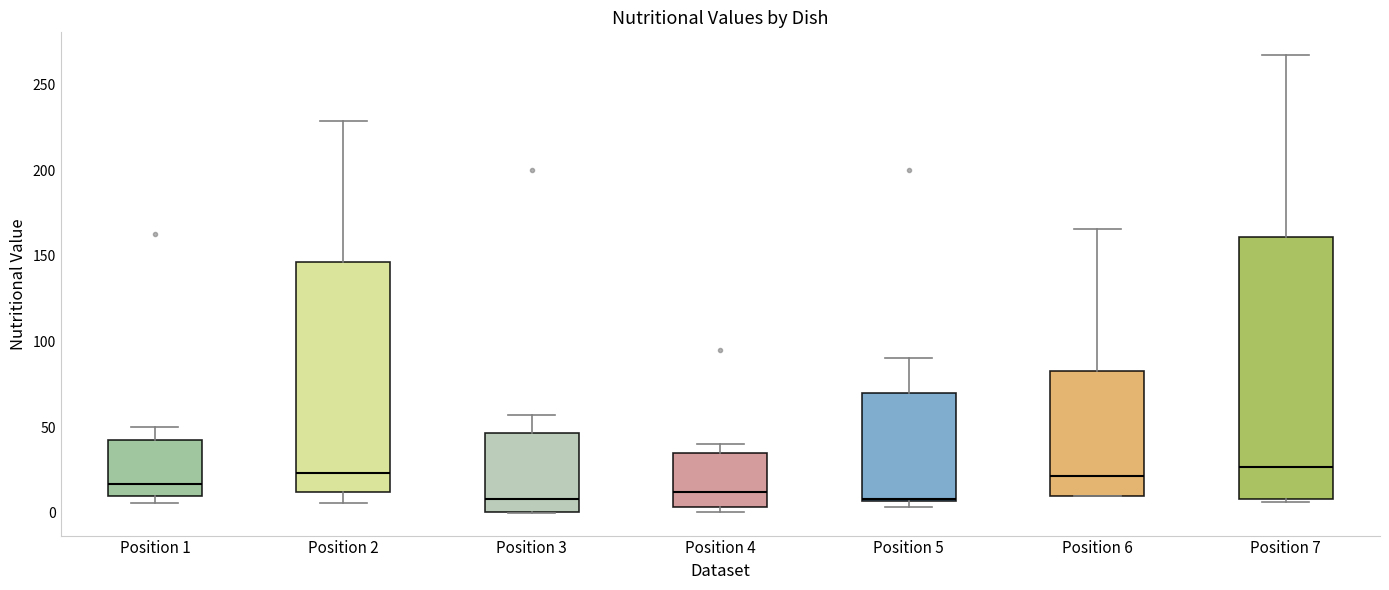

Reading left to right, read every box against the y-axis: the position of its median line, the range the box covers, and the ends of its whiskers. The values are not printed on the chart, so give them approximately, as read against the axis.

Position 1: median 15, box 10 to 40, whiskers 5 to 50
Position 2: median 25, box 10 to 145, whiskers 5 to 230
Position 3: median 10, box 0 to 45, whiskers 0 to 55
Position 4: median 10, box 5 to 35, whiskers 0 to 40
Position 5: median 10, box 5 to 70, whiskers 5 (just below the box's lower edge) to 90
Position 6: median 20, box 10 to 85, whiskers 10 to 165
Position 7: median 25, box 10 to 160, whiskers 5 to 265